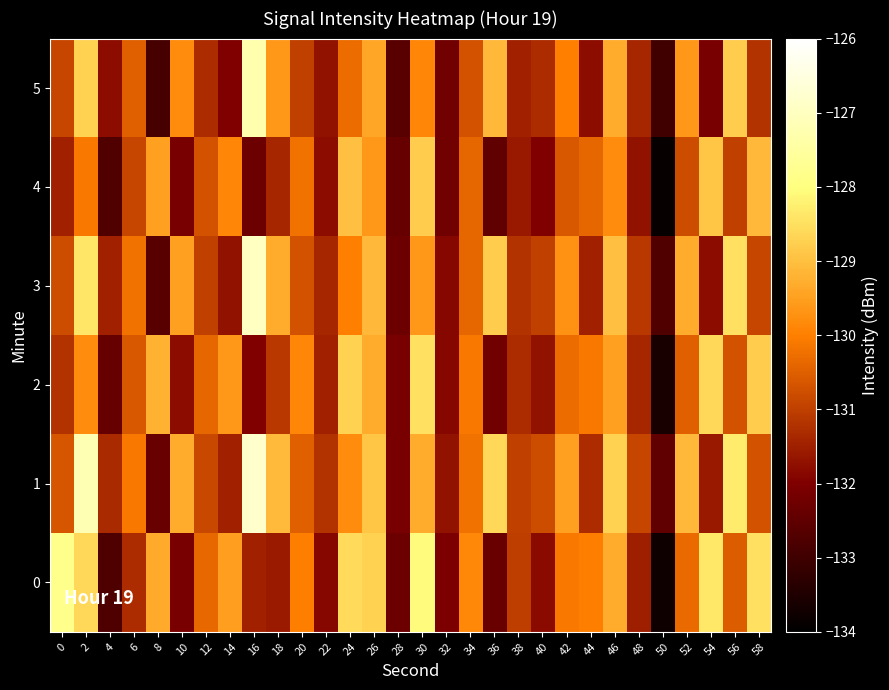

At which category is the sum across all series the highest?

2